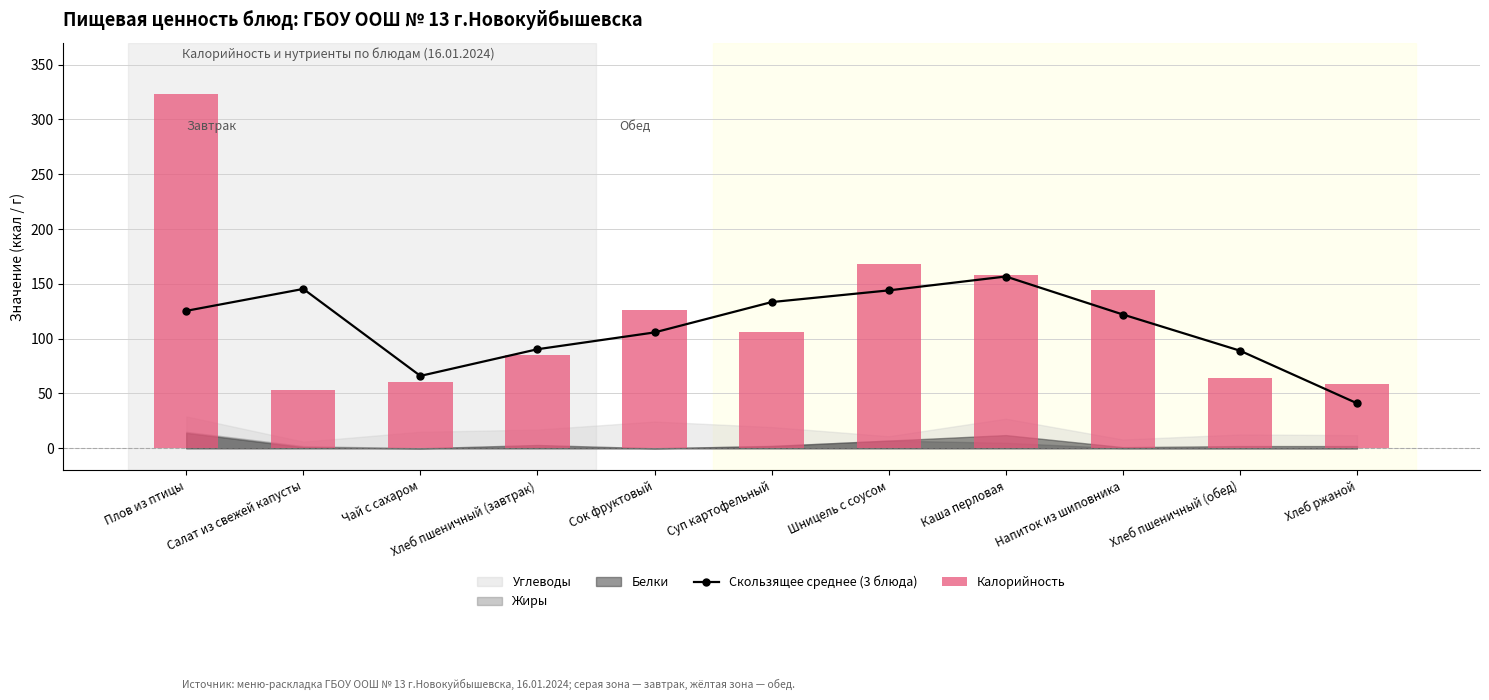

What is the sum of all Скользящее среднее (3 блюда) values?

1218.7